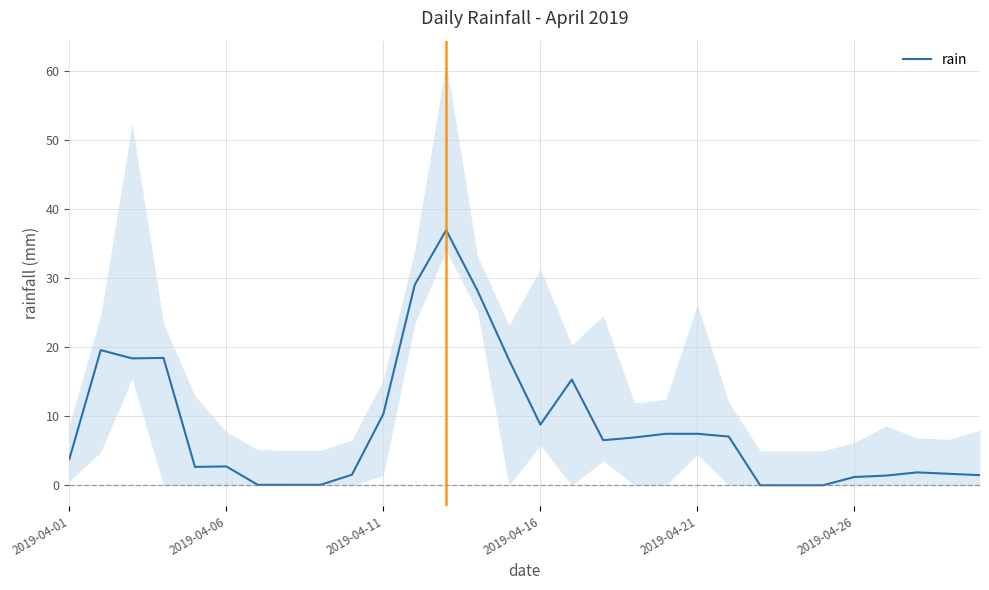

What is the highest value of the rain series?

37.0